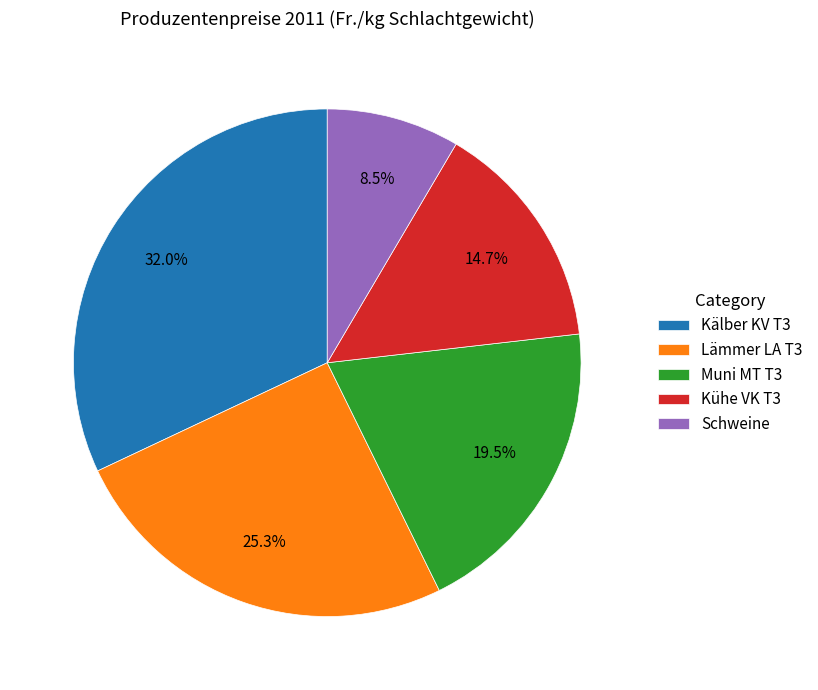

Does Kühe VK T3 represent more than half of the total?

No